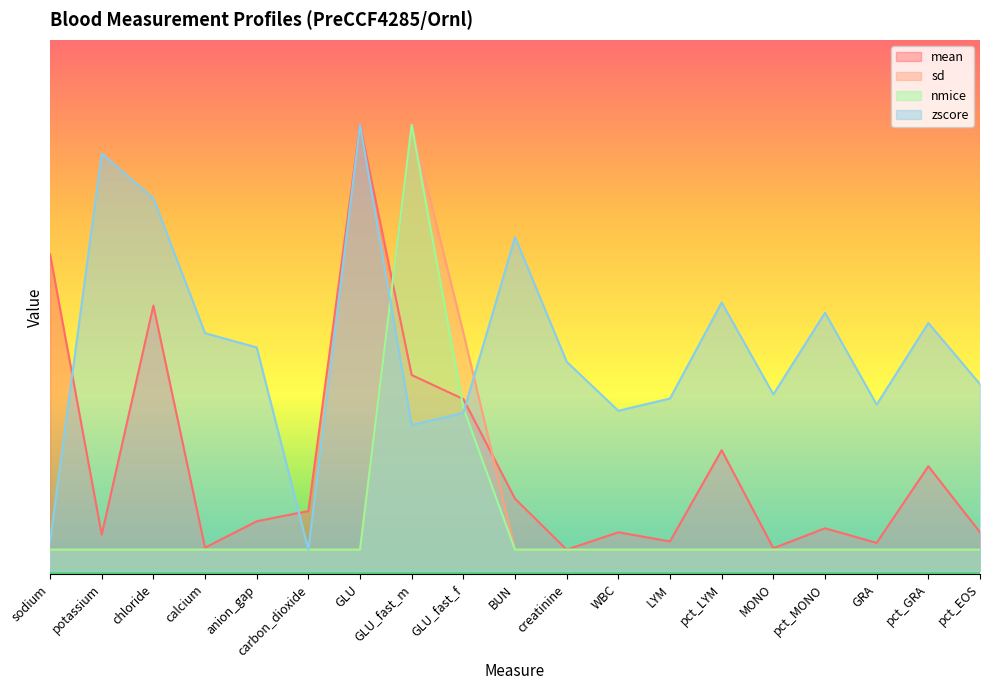

What is the difference between the mean values at pct_LYM and GRA?

43.6